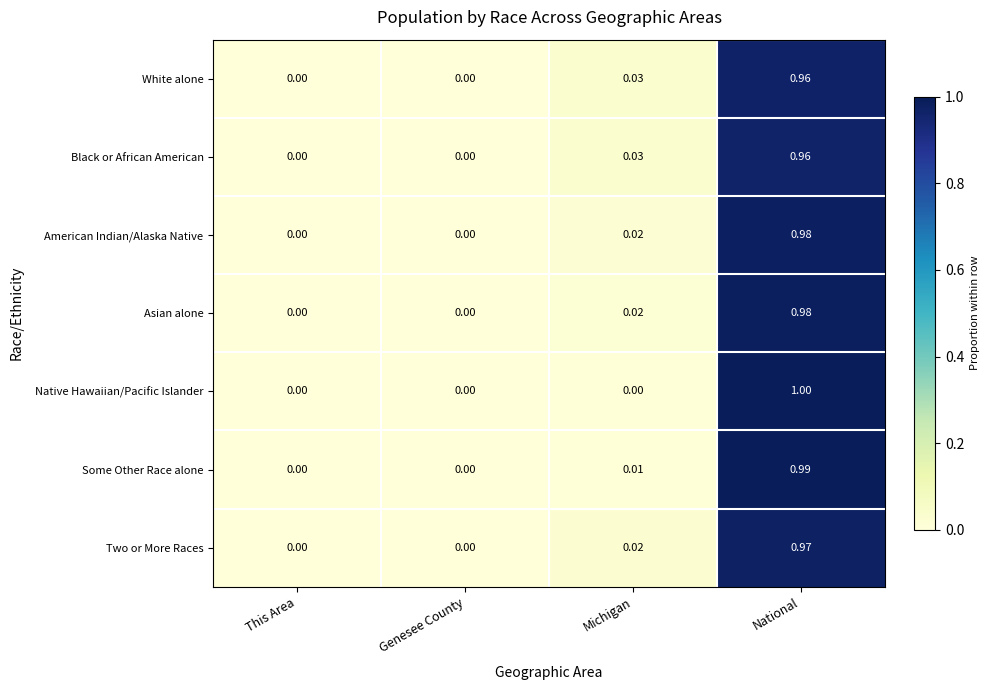

At which category is the sum across all series the highest?

National